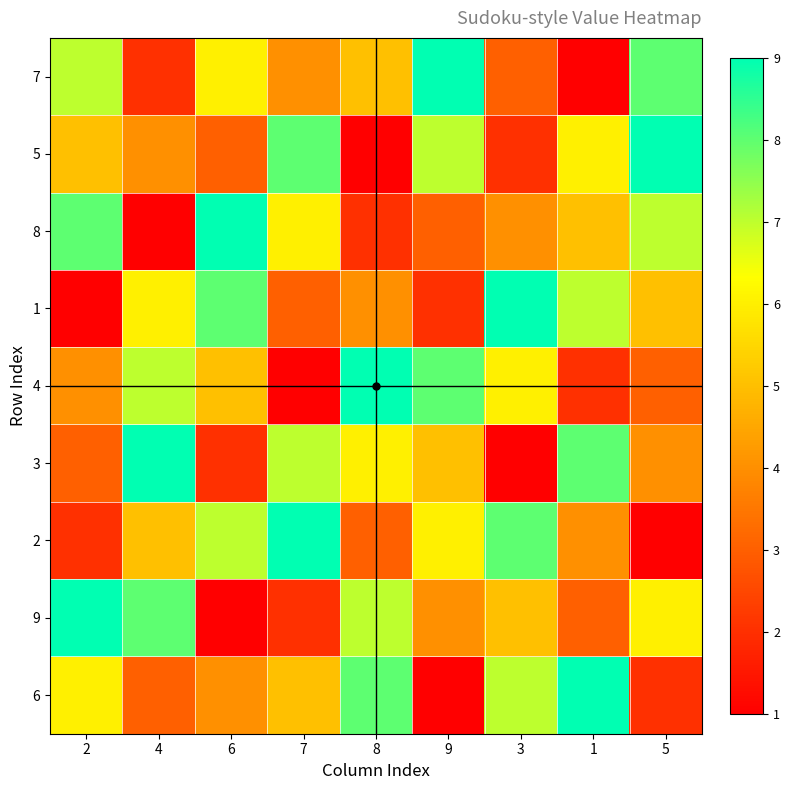

Reading left to right, what are all the values shown in this chart?

7: 2=7	4=2	6=6	7=4	8=5	9=9	3=3	1=1	5=8
5: 2=5	4=4	6=3	7=8	8=1	9=7	3=2	1=6	5=9
8: 2=8	4=1	6=9	7=6	8=2	9=3	3=4	1=5	5=7
1: 2=1	4=6	6=8	7=3	8=4	9=2	3=9	1=7	5=5
4: 2=4	4=7	6=5	7=1	8=9	9=8	3=6	1=2	5=3
3: 2=3	4=9	6=2	7=7	8=6	9=5	3=1	1=8	5=4
2: 2=2	4=5	6=7	7=9	8=3	9=6	3=8	1=4	5=1
9: 2=9	4=8	6=1	7=2	8=7	9=4	3=5	1=3	5=6
6: 2=6	4=3	6=4	7=5	8=8	9=1	3=7	1=9	5=2